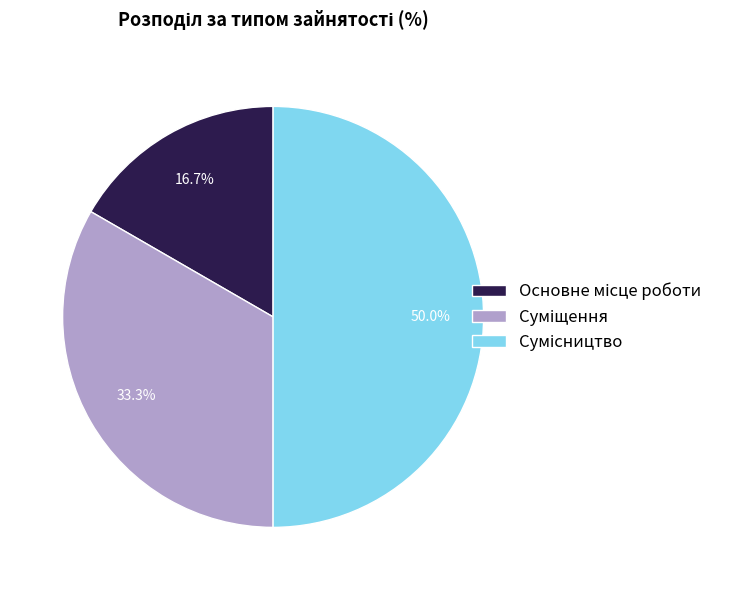

Is there a majority slice in this chart?

No